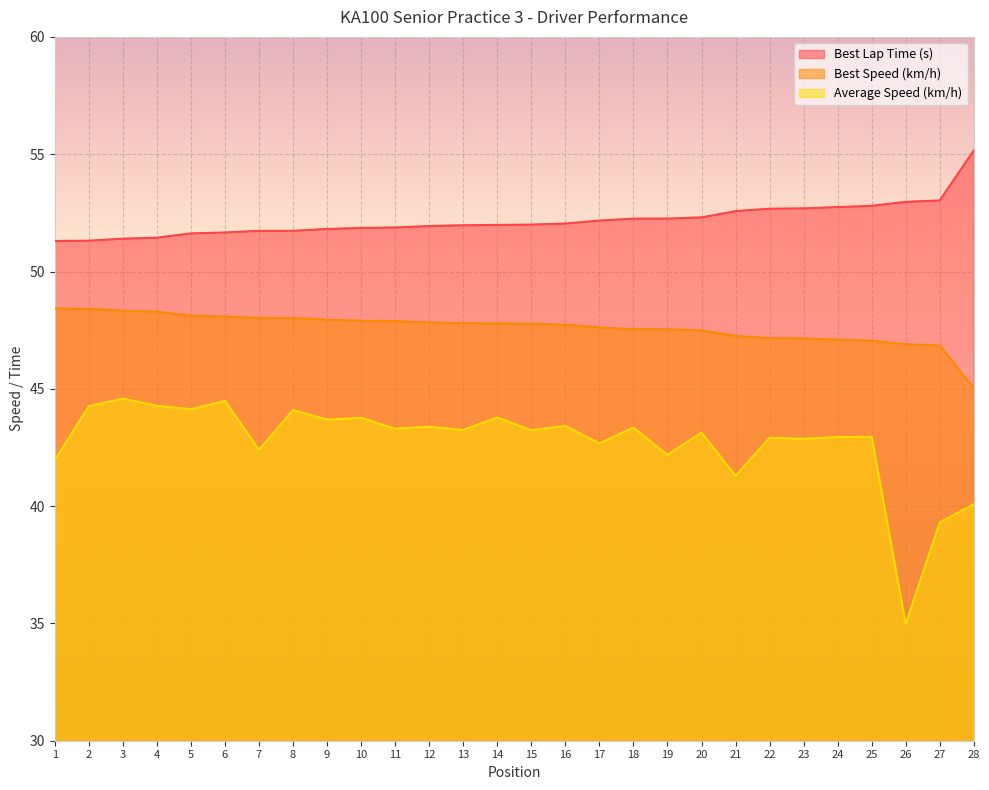

Reading left to right, list all the values displayed in this chart.

Best Lap Time (s): 51.3	51.3	51.4	51.4	51.6	51.7	51.7	51.7	51.8	51.9	51.9	51.9	52.0	52.0	52.0	52.0	52.2	52.3	52.3	52.3	52.6	52.7	52.7	52.7	52.8	53.0	53.0	55.2
Best Speed (km/h): 48.4	48.4	48.3	48.3	48.1	48.1	48.0	48.0	47.9	47.9	47.9	47.8	47.8	47.8	47.8	47.7	47.6	47.5	47.5	47.5	47.2	47.2	47.1	47.1	47.0	46.9	46.8	45.0
Average Speed (km/h): 42.0	44.3	44.6	44.3	44.1	44.5	42.4	44.1	43.7	43.8	43.3	43.4	43.2	43.8	43.2	43.4	42.7	43.3	42.2	43.1	41.3	42.9	42.9	42.9	43.0	35.0	39.3	40.1